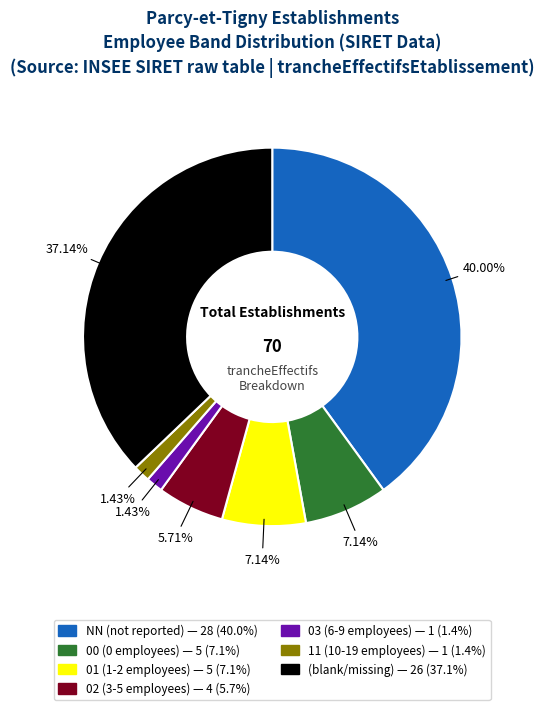

Is there any slice that represents more than half of the pie?

No